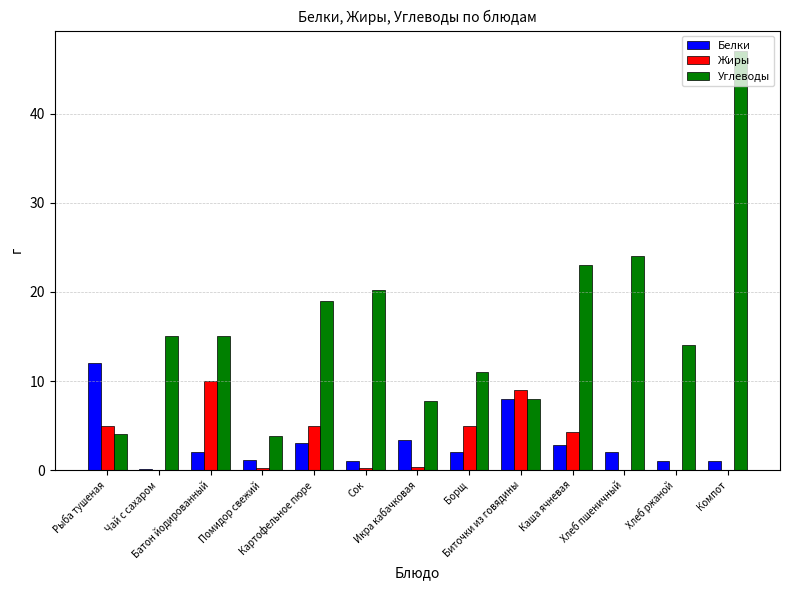

Which series has the largest total across all categories?

Углеводы